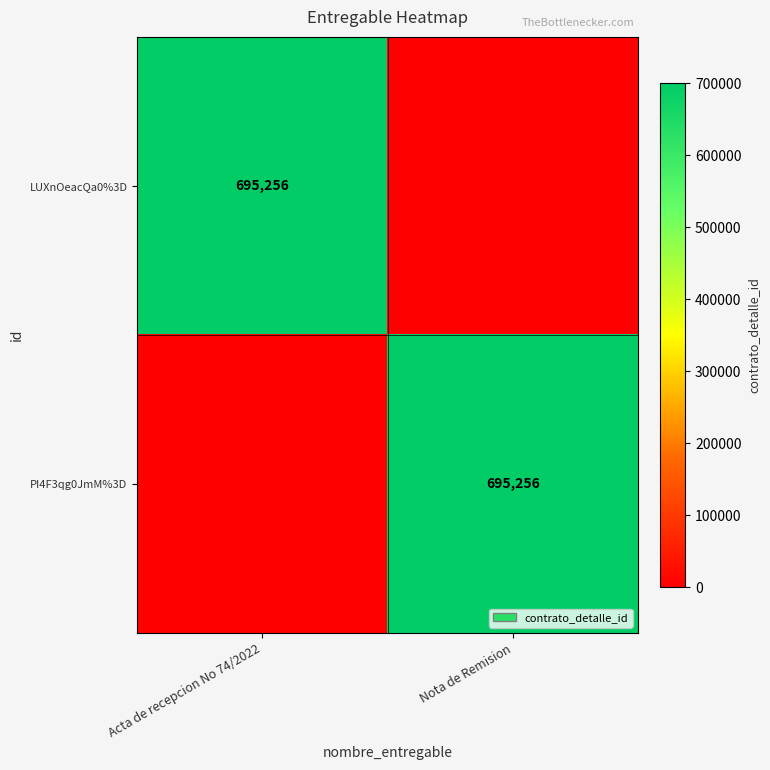

True or false: LUXnOeacQa0%3D has a value of 695256 at Acta de recepcion No 74/2022.

True